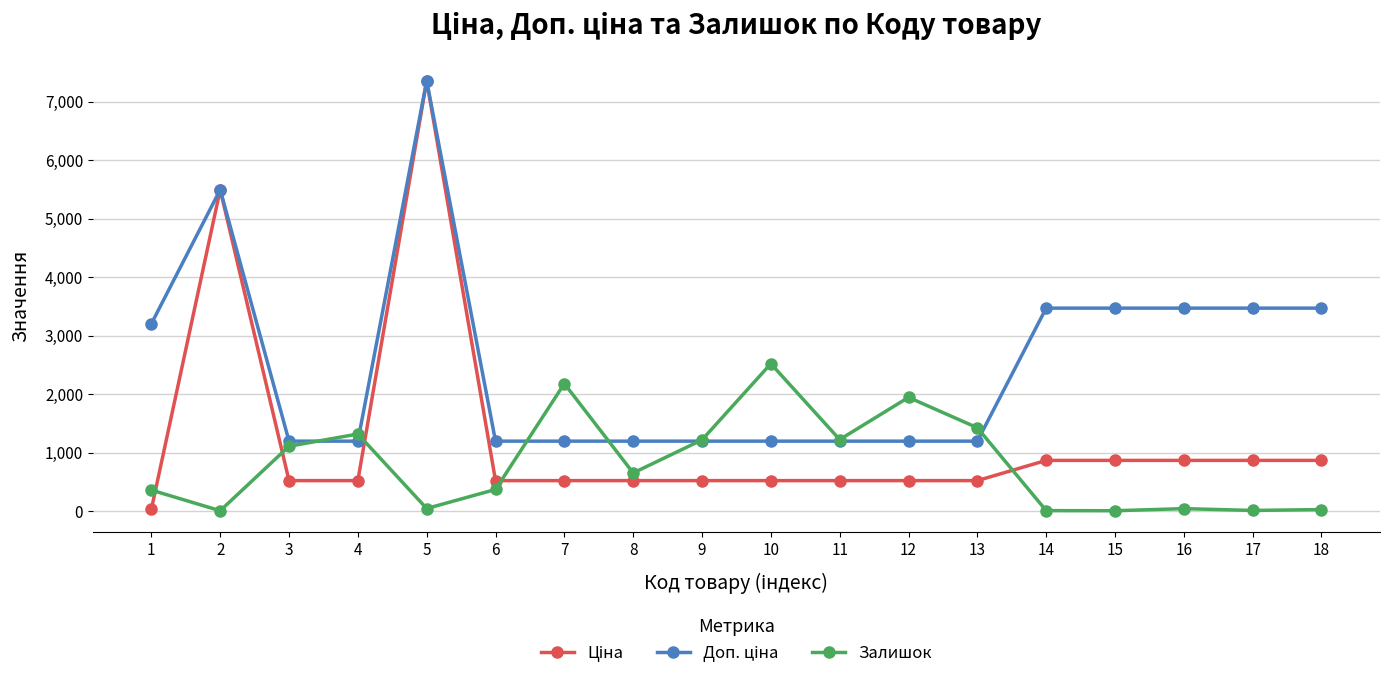

What is the maximum value shown in the chart?

7360.2